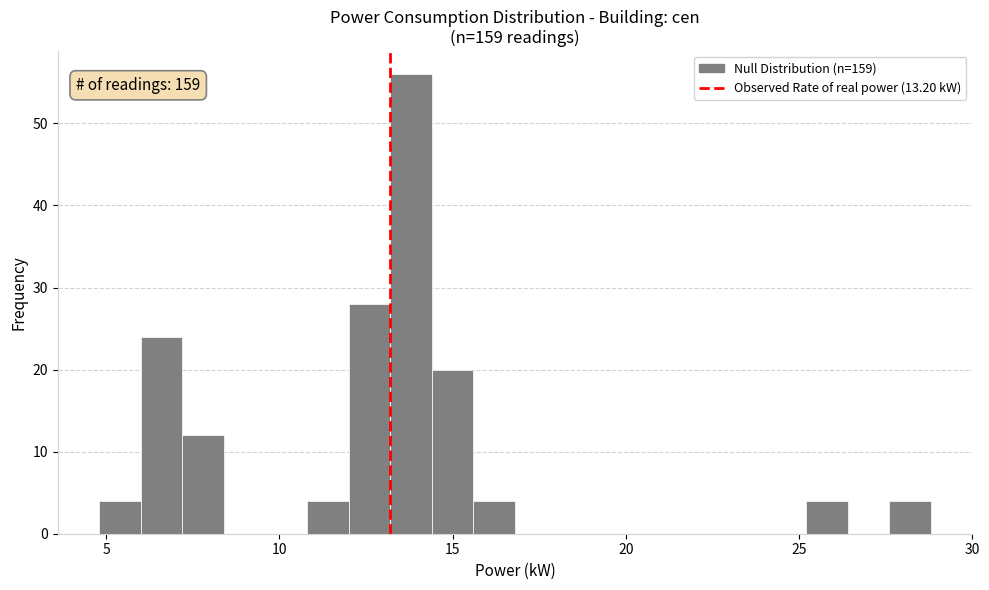

Around what value on the x-axis is the tallest bar? Give the approximate position of its centre, as read against the axis.

14.0